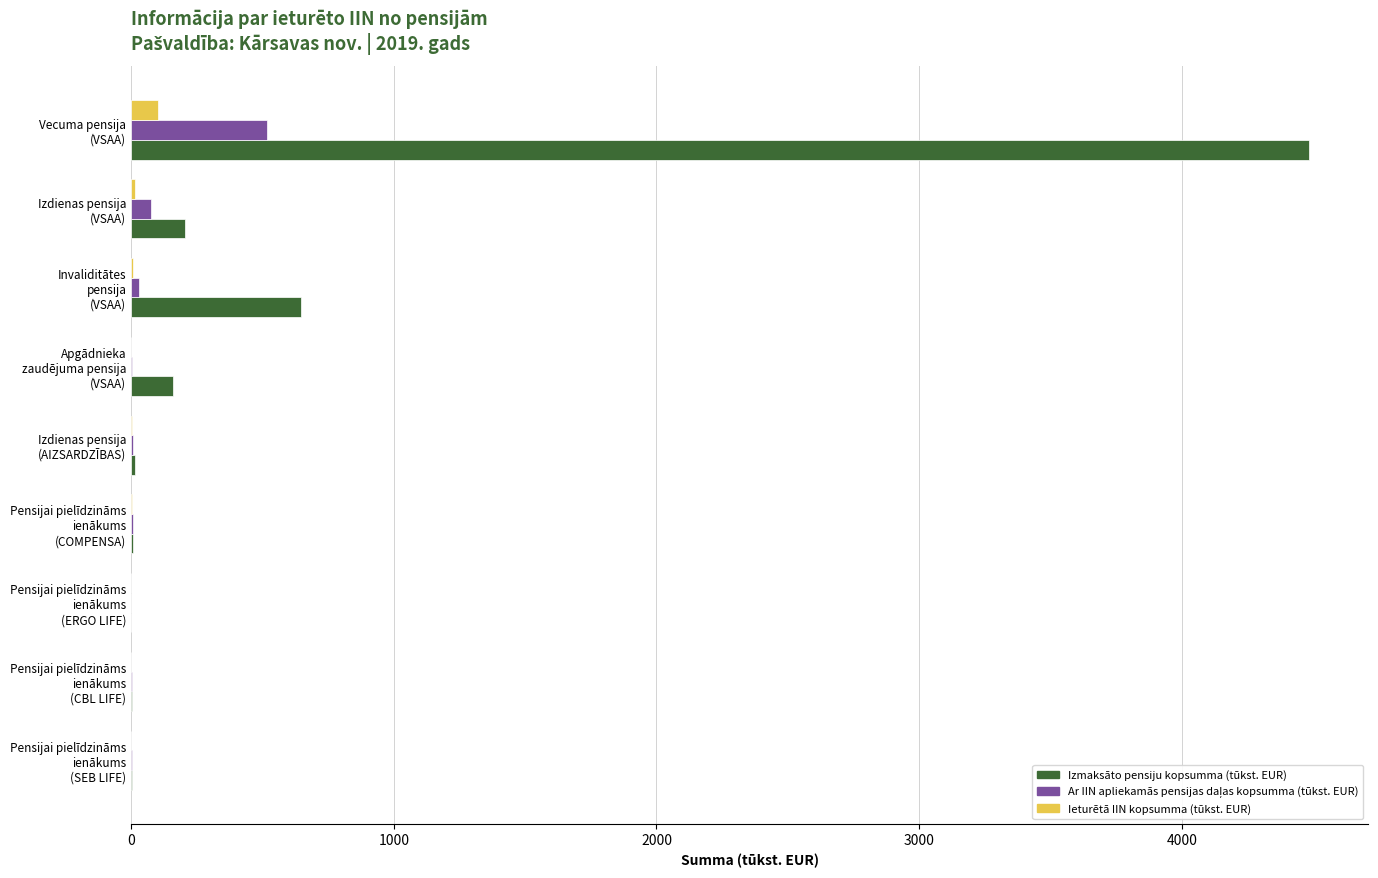

Which series has the largest total across all categories?

Izmaksāto pensiju kopsumma (tūkst. EUR)